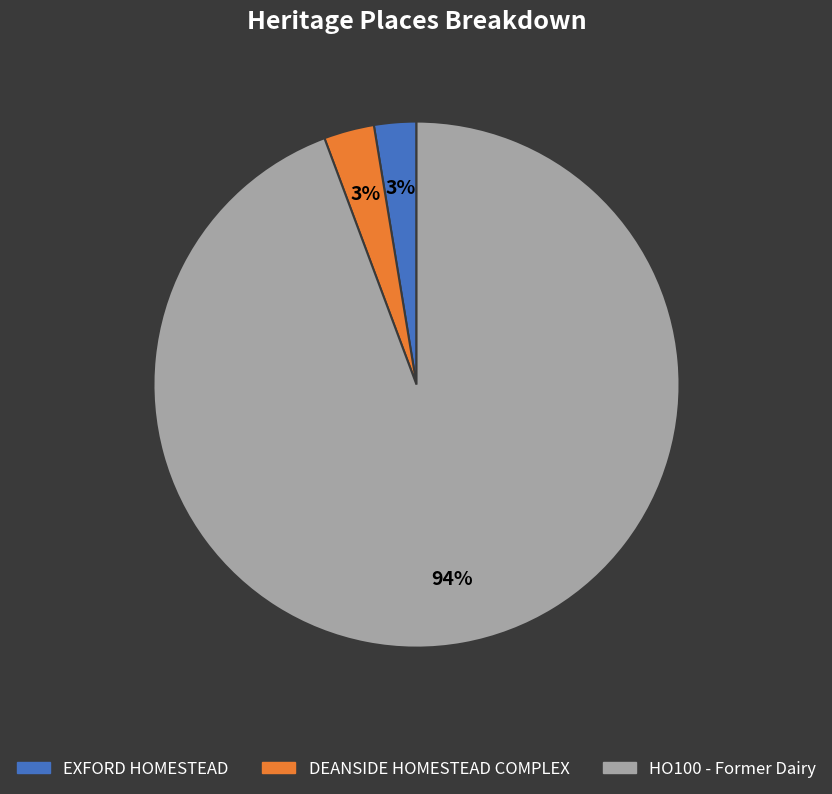

What is the largest slice in the pie chart?

HO100 - Former Dairy